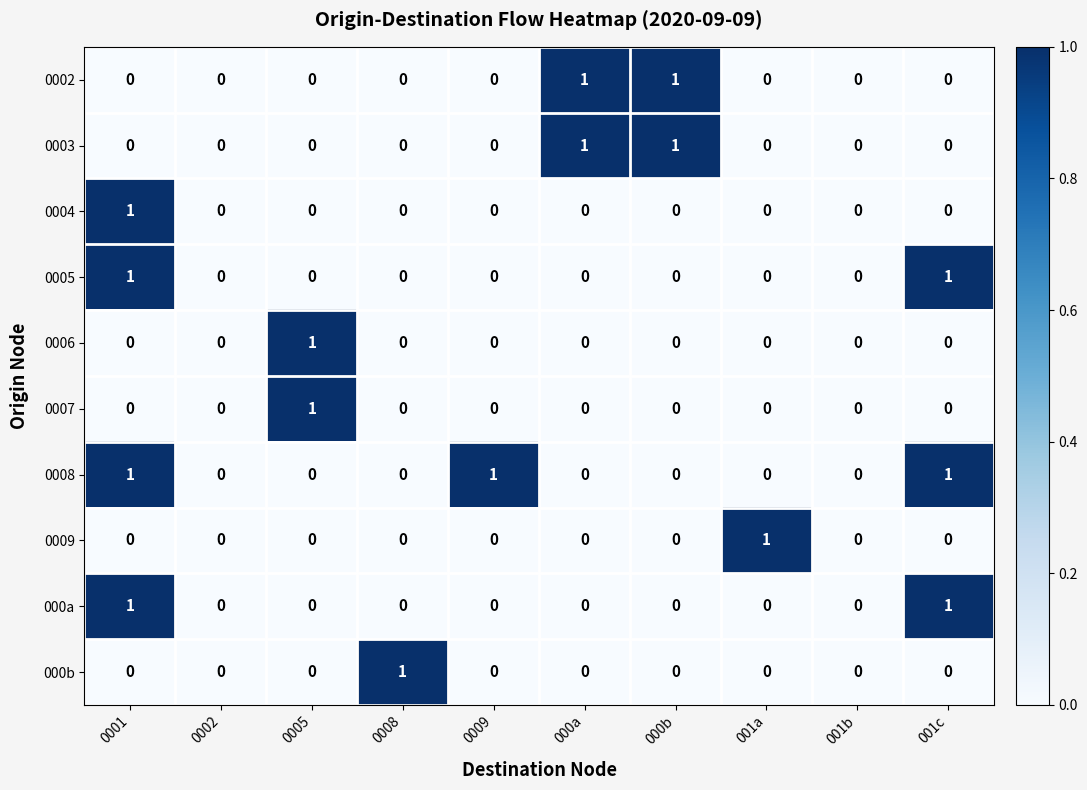

Count the 0007 values in the range 0 to 1.

10